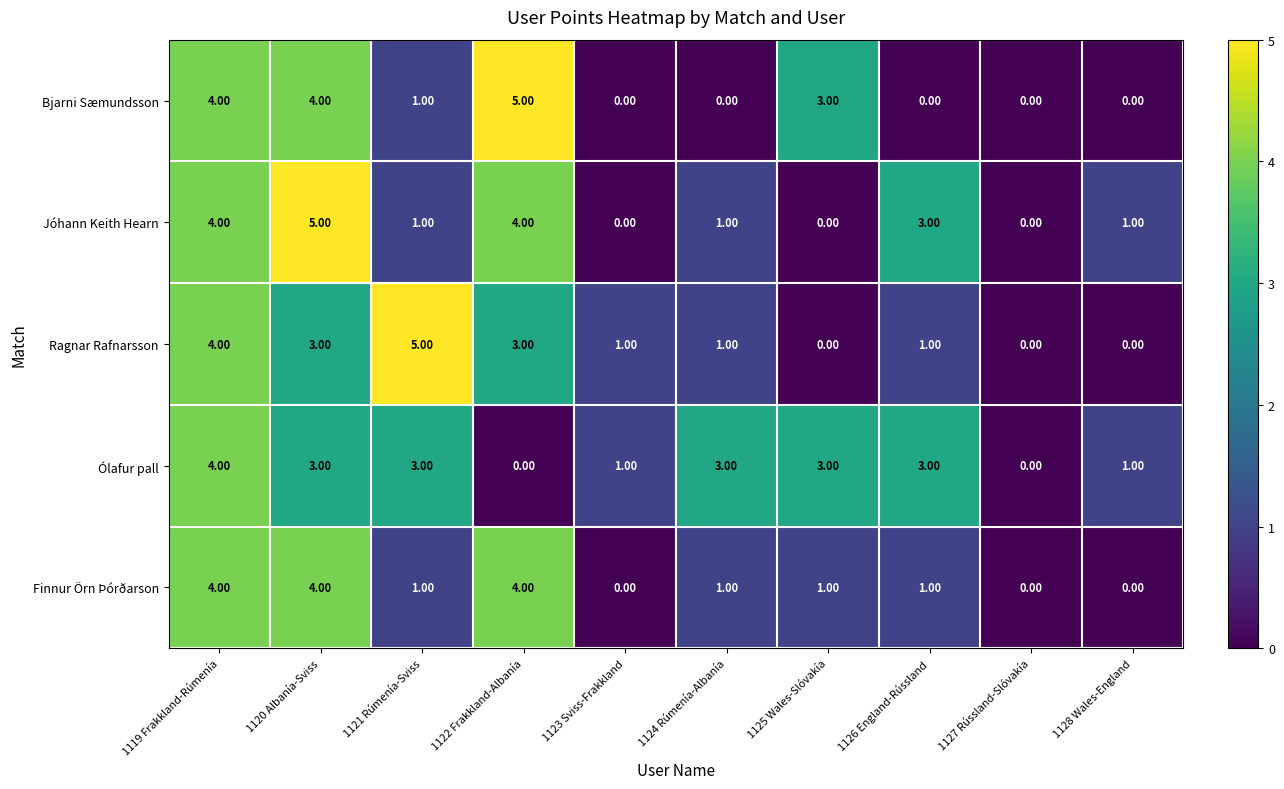

What is the sum of all Ólafur pall values?

21